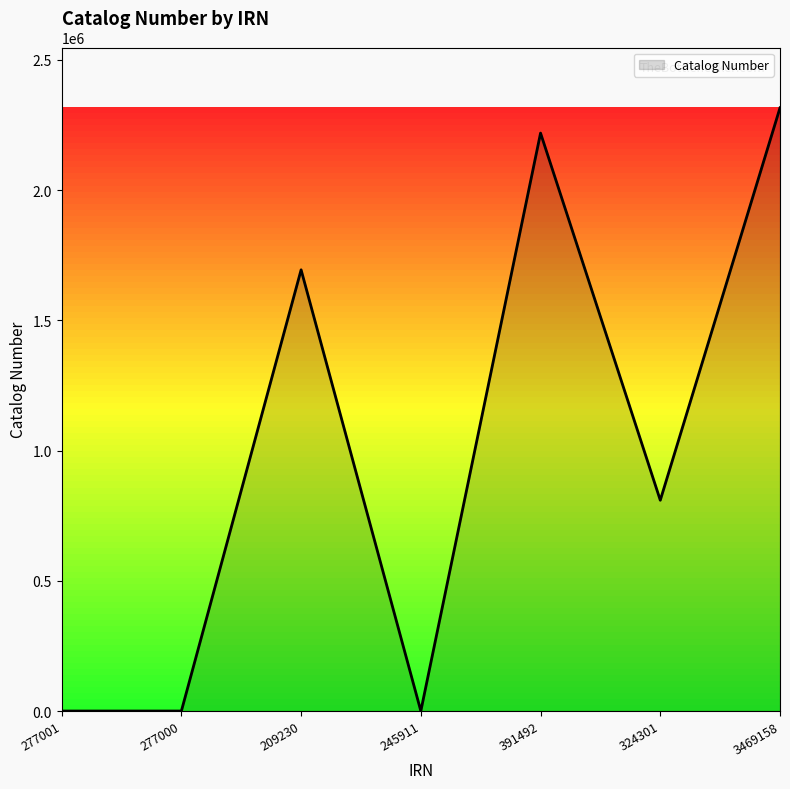

Reading right to left, extract all data points from this chart.

2316356	809440	2219337	0	1694267	0	0